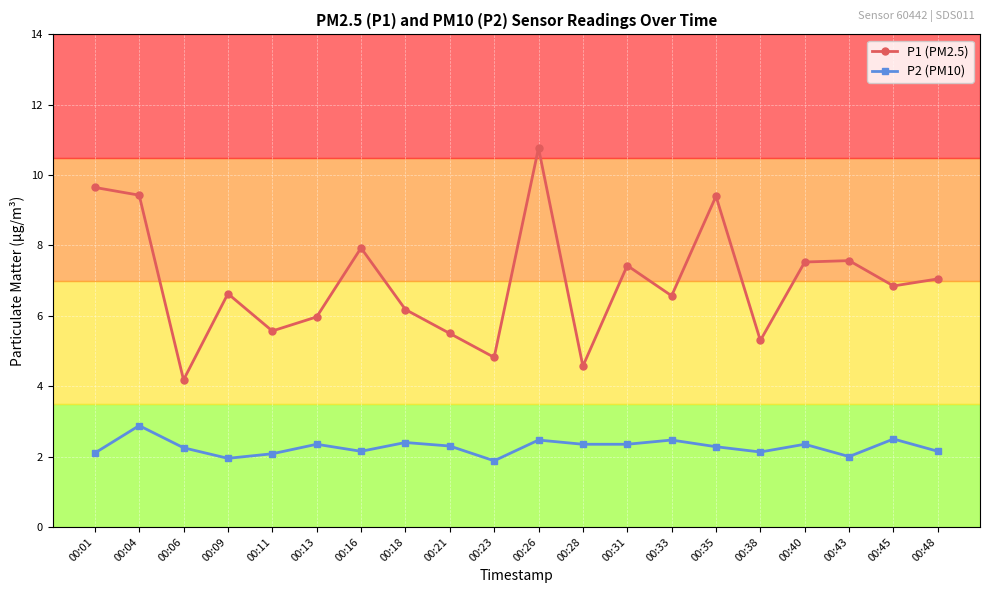

Where is the first local minimum for P1 (PM2.5)?

00:06